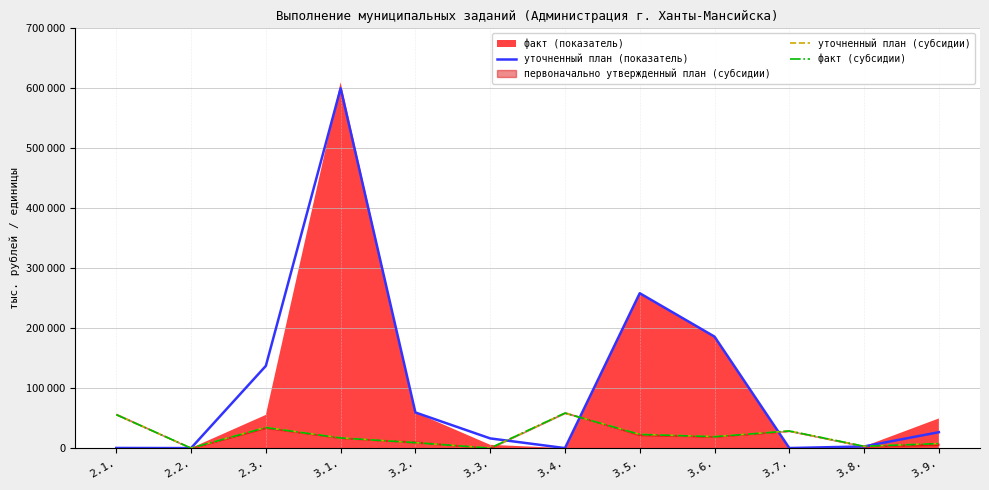

What is the spread (max minus min) of values at 3.4.?

58353.5